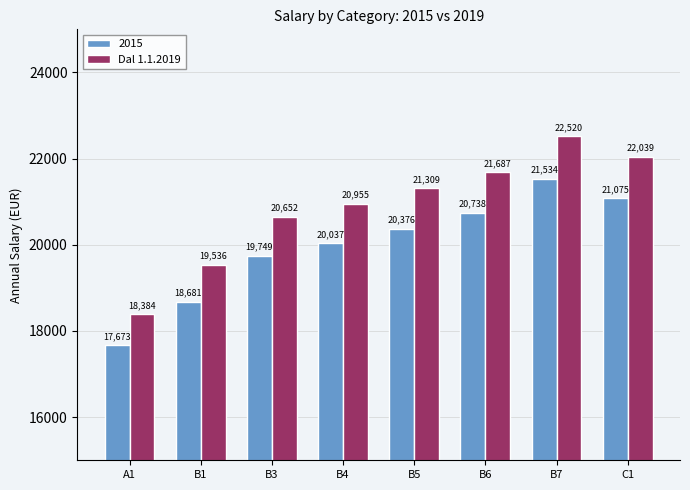

What is the minimum value shown in the chart?

17673.7